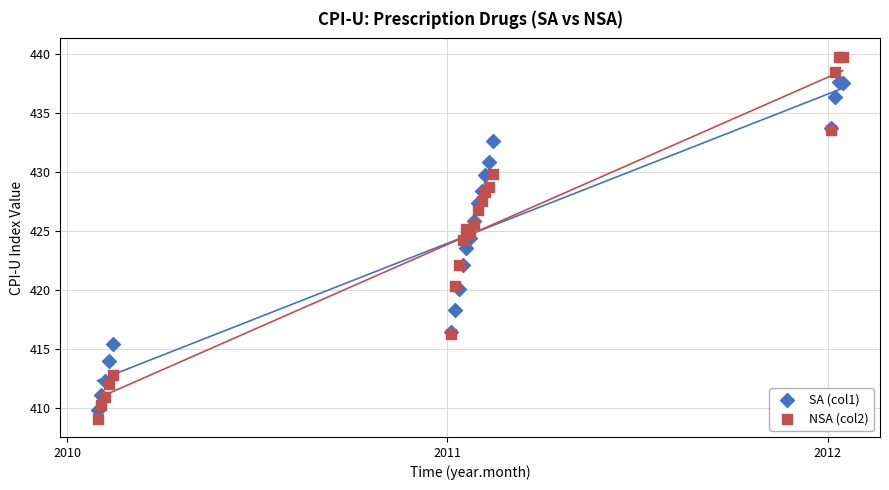

What is the X range (max minus min) for the scatter plot?

2.0